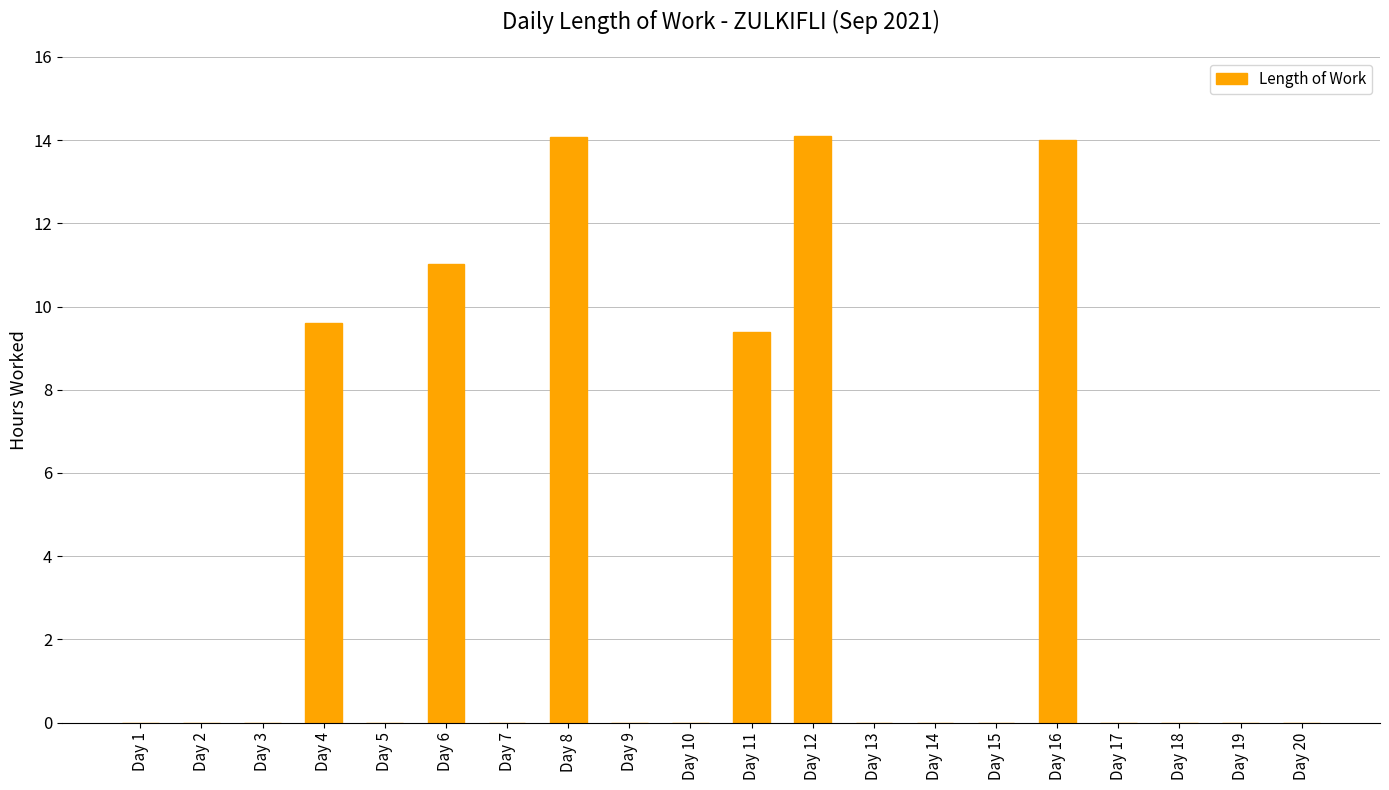

Reading left to right, list all the values displayed in this chart.

Day 1=0.0	Day 2=0.0	Day 3=0.0	Day 4=9.6	Day 5=0.0	Day 6=11.0	Day 7=0.0	Day 8=14.1	Day 9=0.0	Day 10=0.0	Day 11=9.4	Day 12=14.1	Day 13=0.0	Day 14=0.0	Day 15=0.0	Day 16=14.0	Day 17=0.0	Day 18=0.0	Day 19=0.0	Day 20=0.0